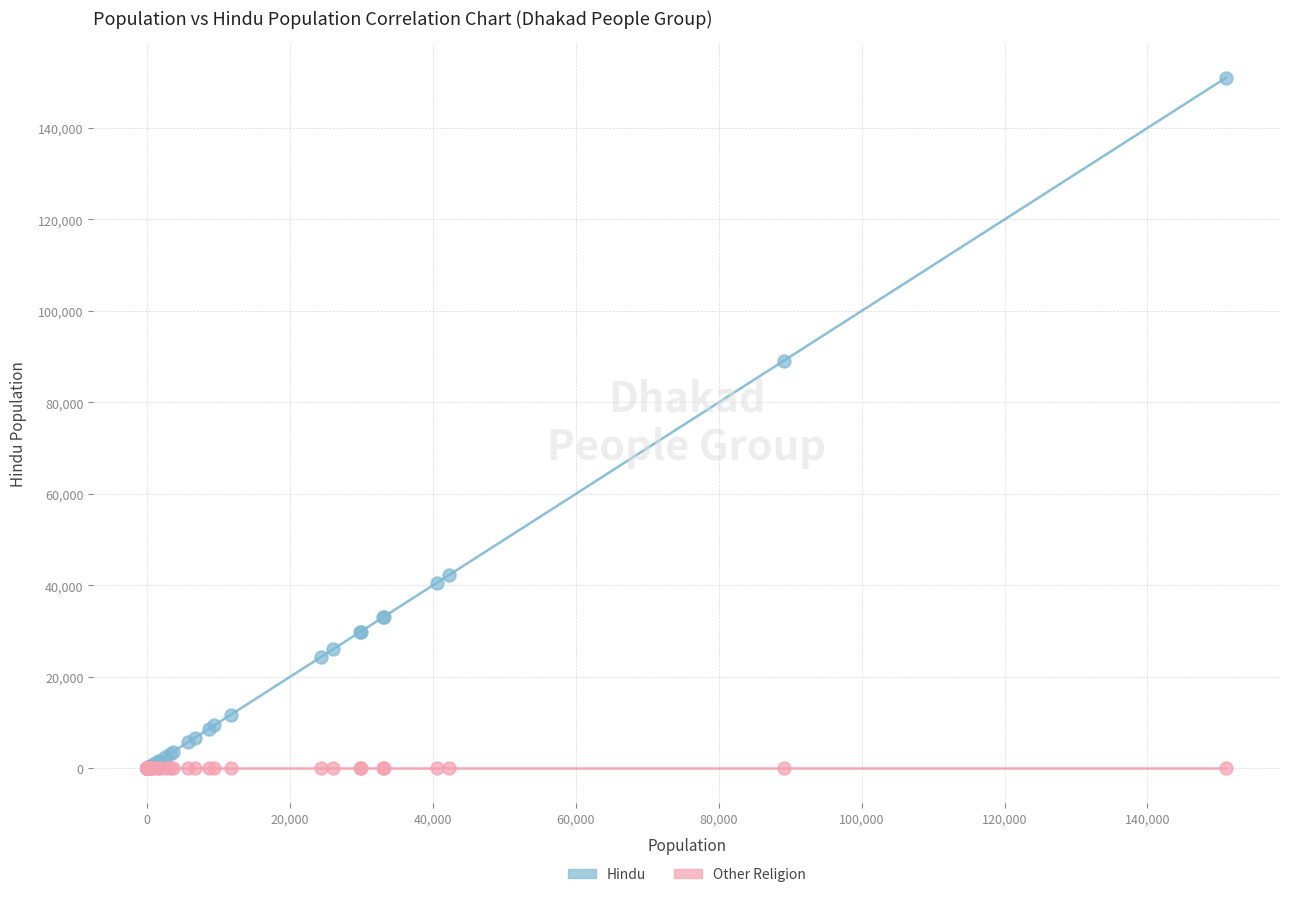

Across all series, what Y value is closest to 75500?

89100